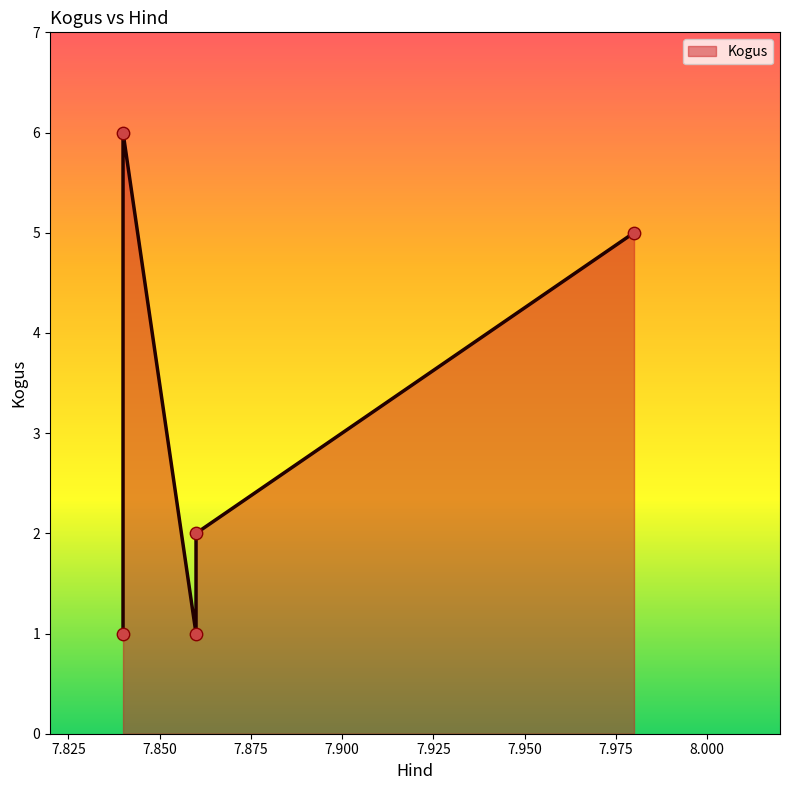

What is the ratio of the value at 7.86 to the value at 7.84?

0.3